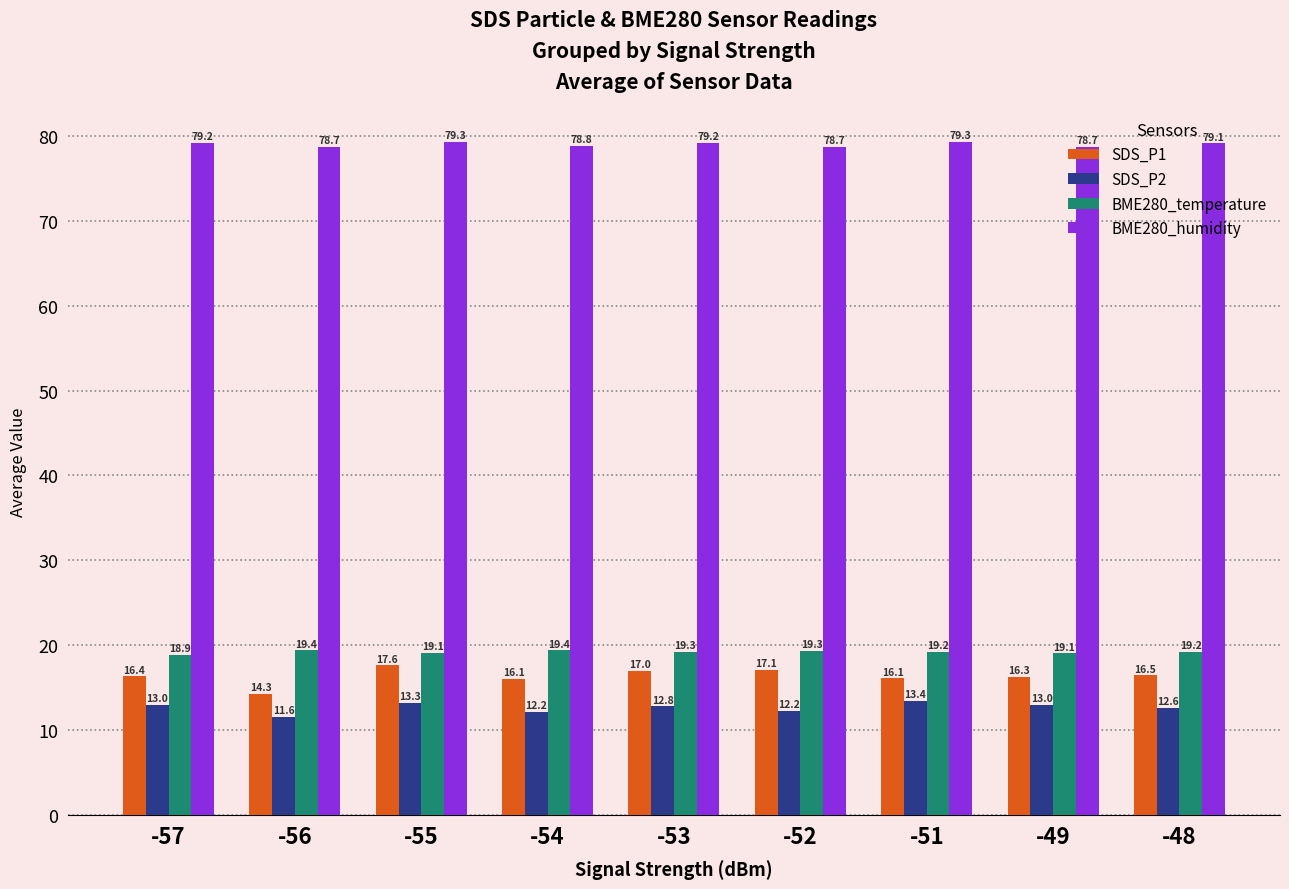

Which series has the largest total across all categories?

BME280_humidity